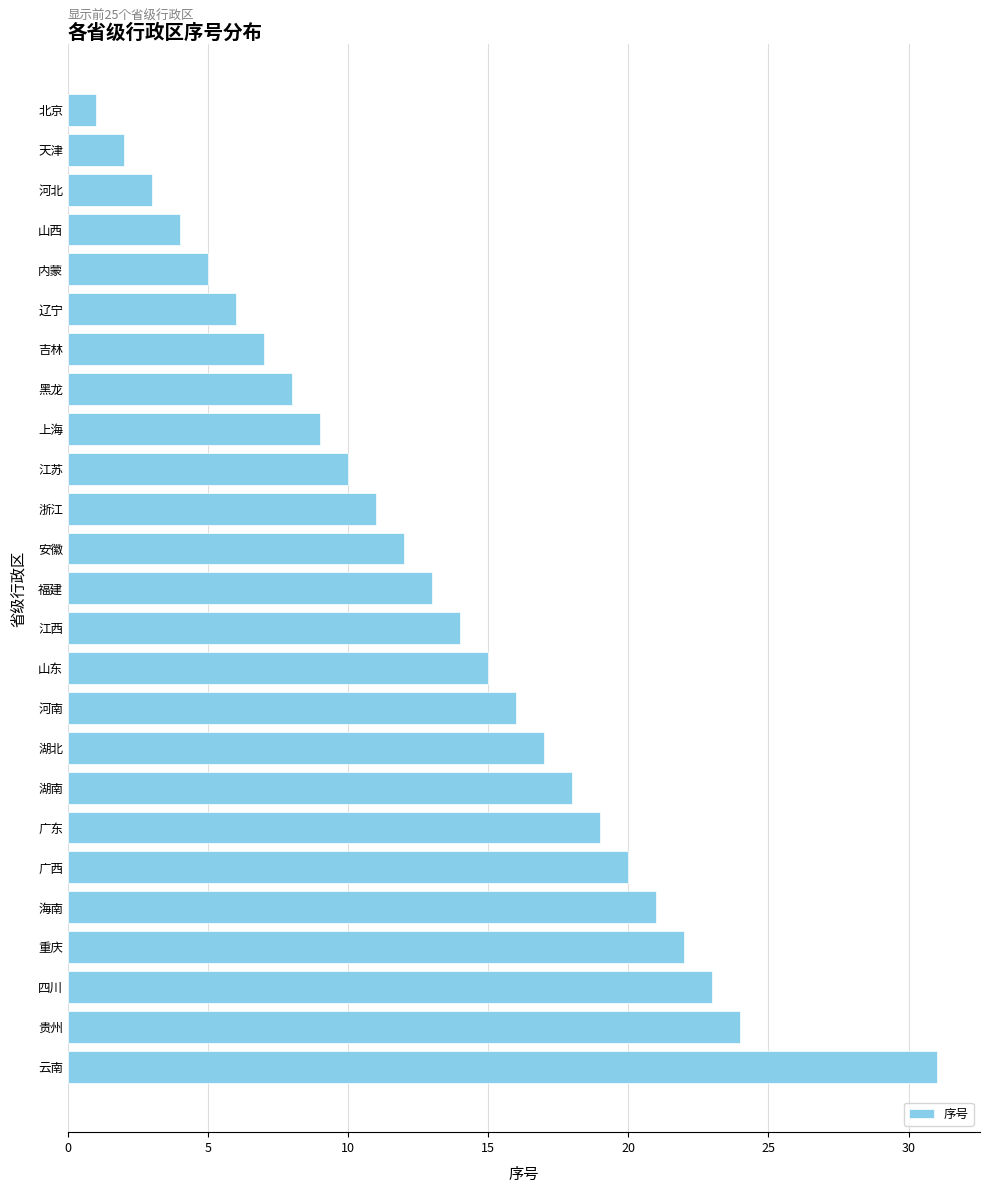

List the labels in order of value, largest first.

云南, 贵州, 四川, 重庆, 海南, 广西, 广东, 湖南, 湖北, 河南, 山东, 江西, 福建, 安徽, 浙江, 江苏, 上海, 黑龙, 吉林, 辽宁, 内蒙, 山西, 河北, 天津, 北京